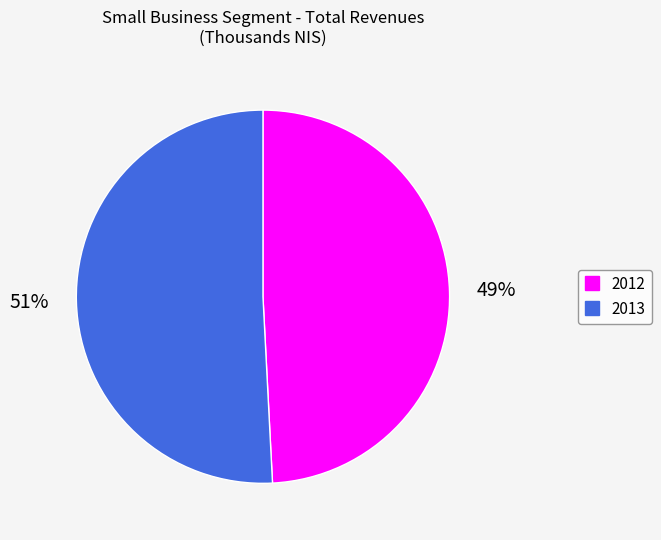

What is the smallest slice in the pie chart?

2012